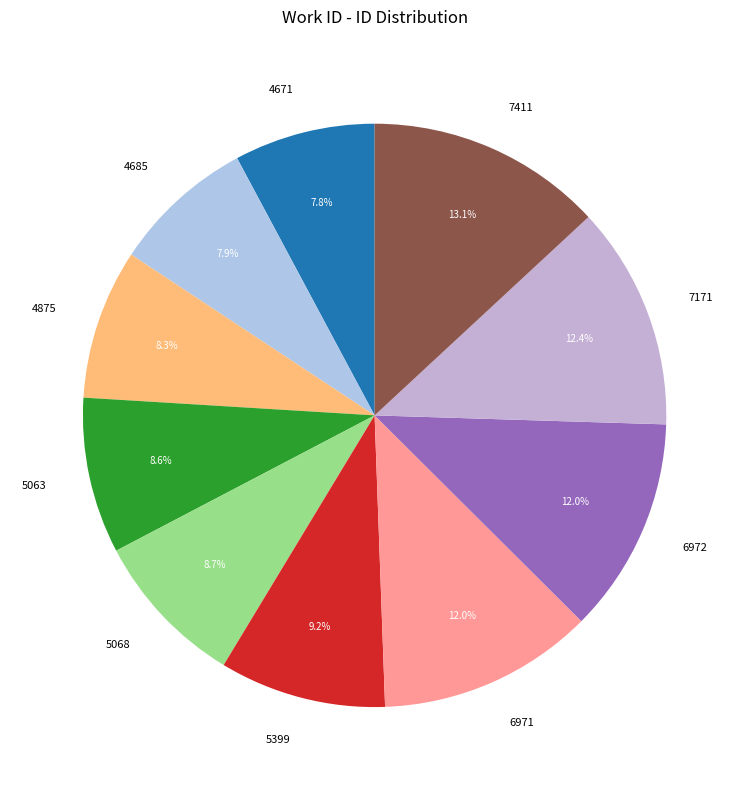

Does 6972 account for over 50% of the chart?

No